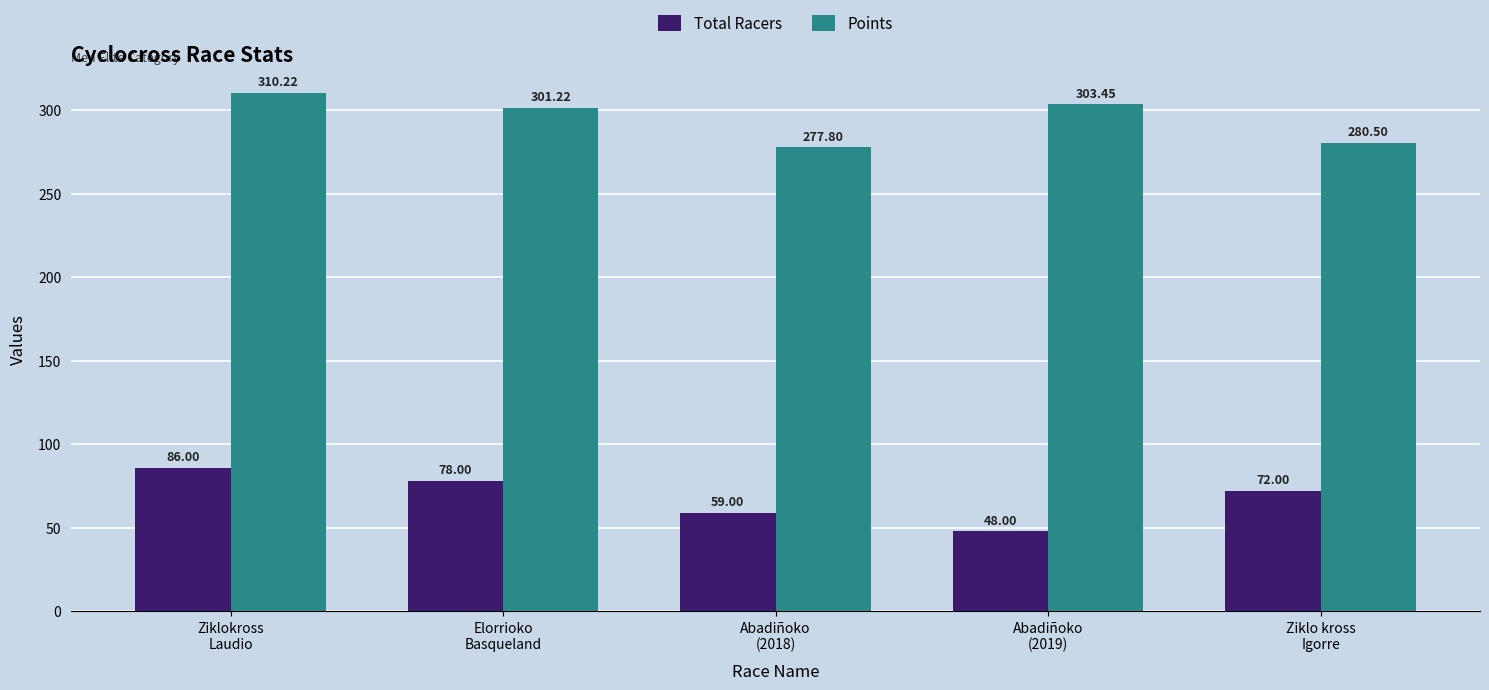

What are all the series names shown in the legend?

Total Racers, Points